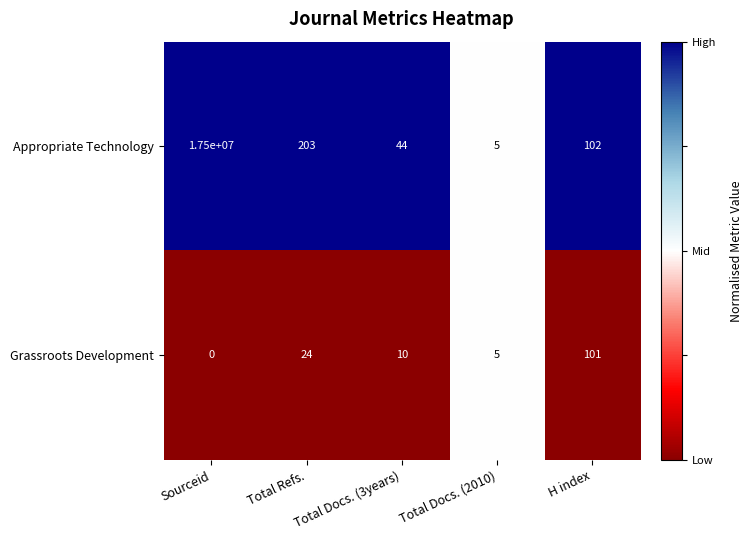

At which category is the sum across all series the highest?

Sourceid